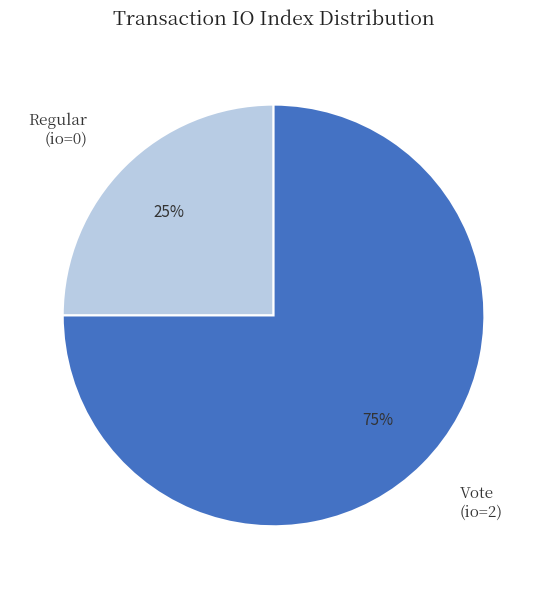

To the nearest percent, what is the average slice percentage?

50%